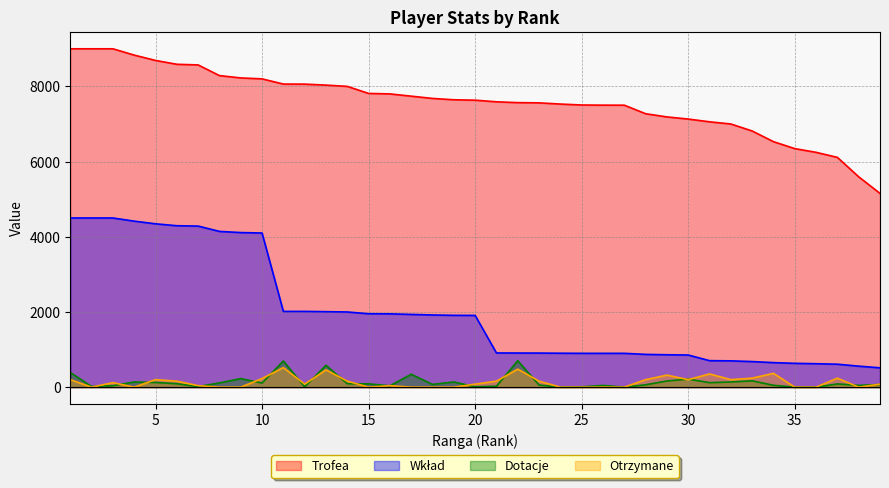

What is the total value across all series at 17?

10018